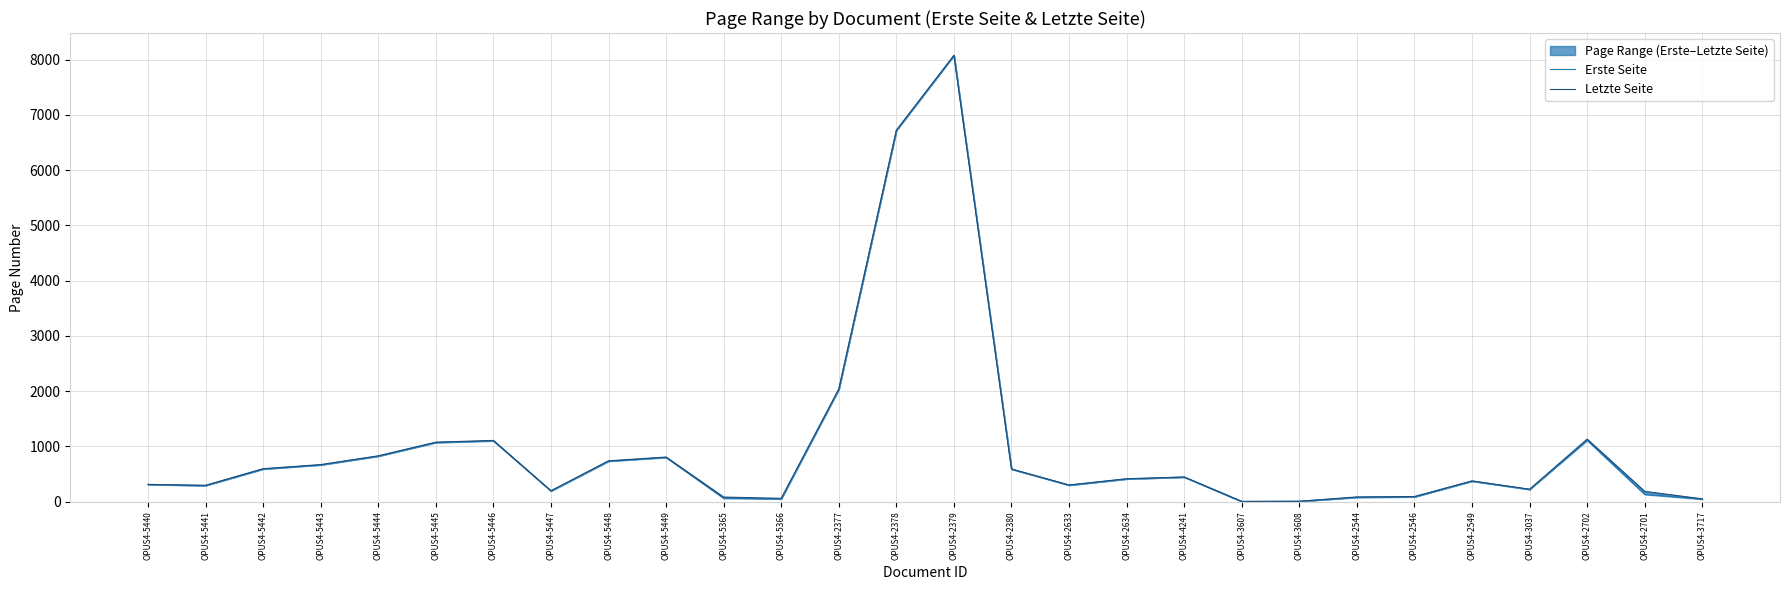

What value does the Erste Seite series have at OPUS4-3717?

47.0